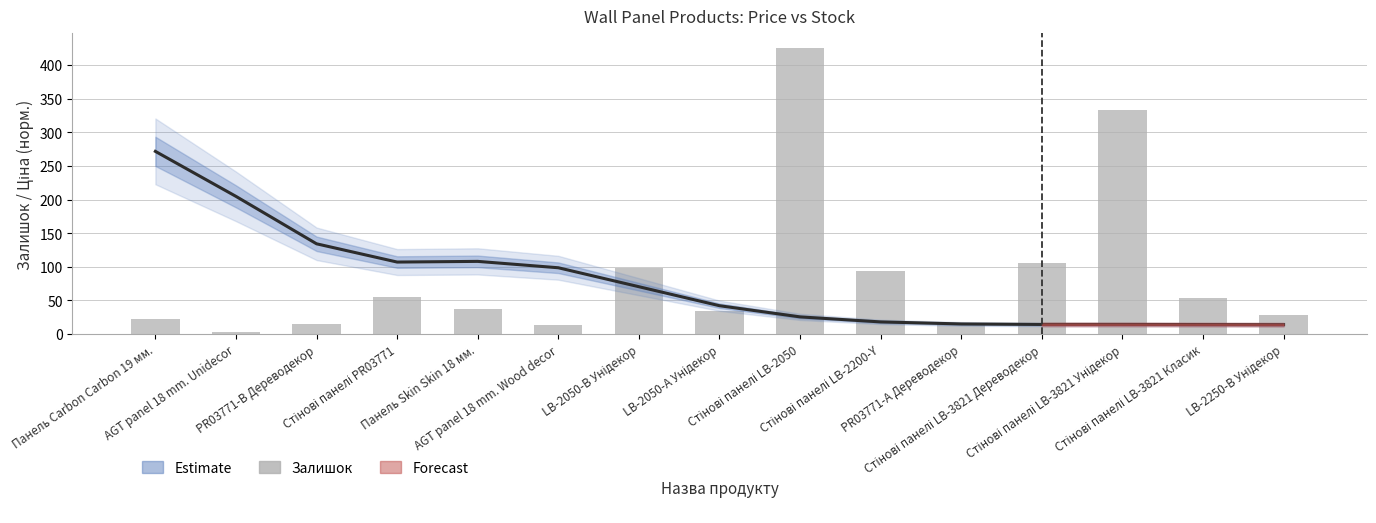

What is the average value of the Залишок series?

89.1